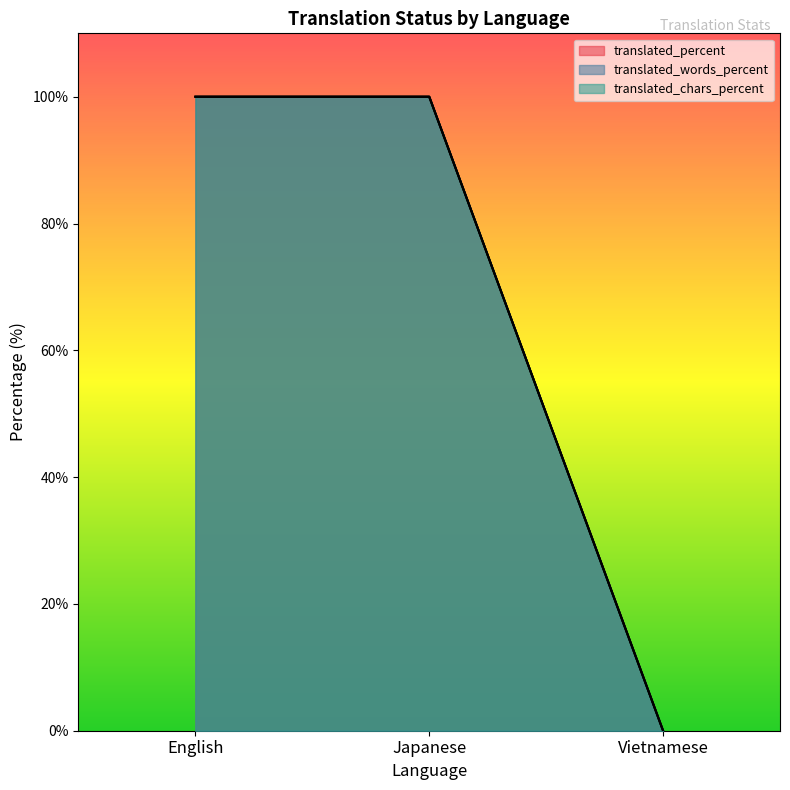

Rank the categories by translated value from highest to lowest.

English, Japanese, Vietnamese